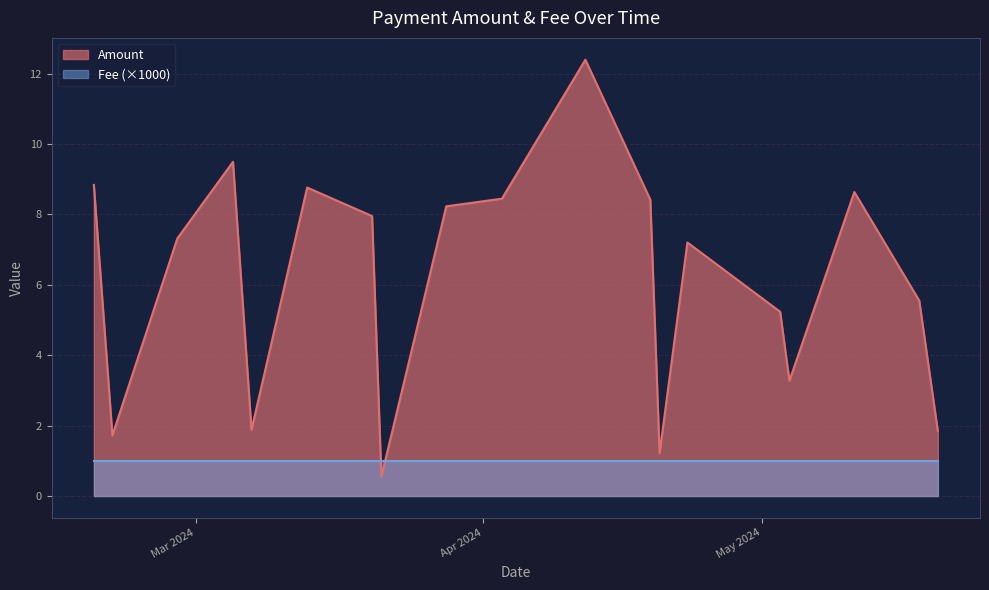

Read the Amount value at 2024-03-21.

0.6